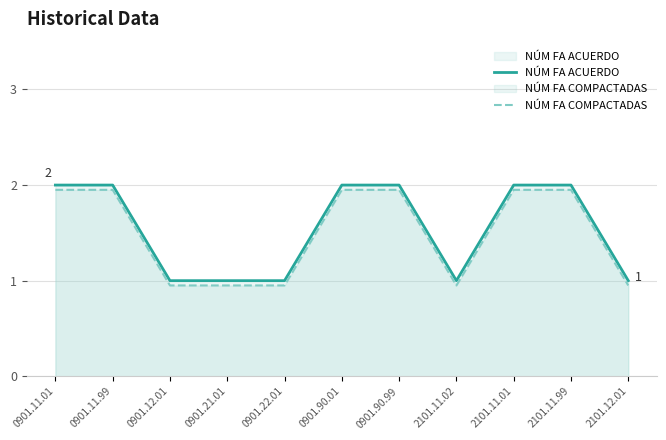

What position from the left is 0901.11.99?

2